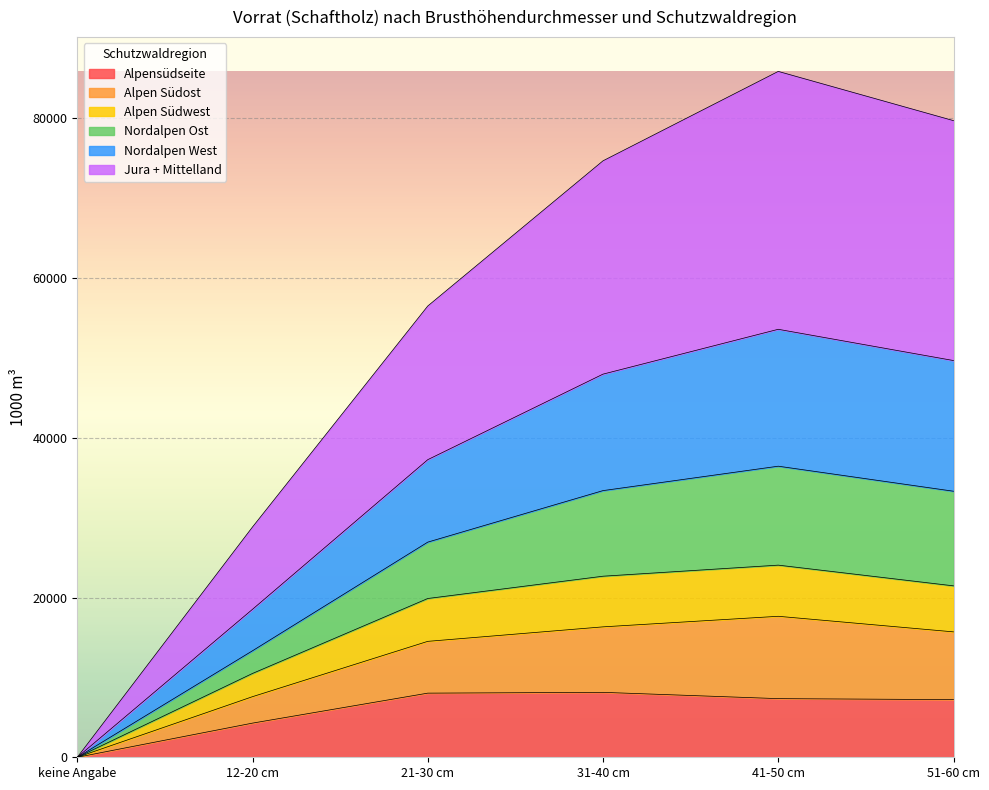

At which category is the sum across all series the highest?

41-50 cm